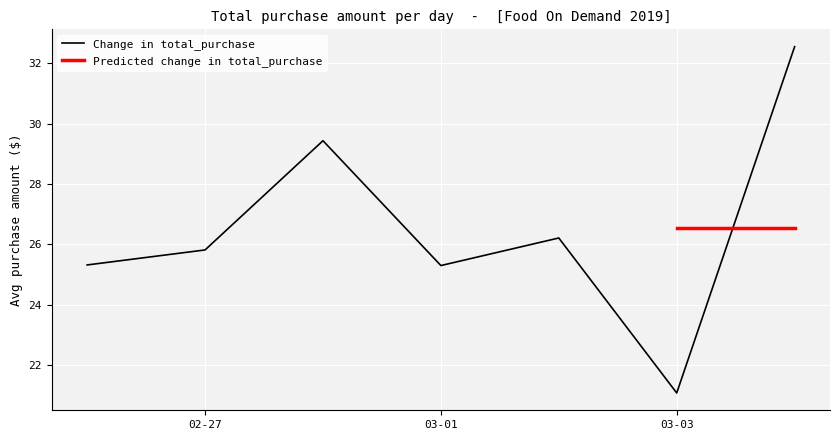

The Change in total_purchase series shows 38.3 at 02-27. True or false?

False